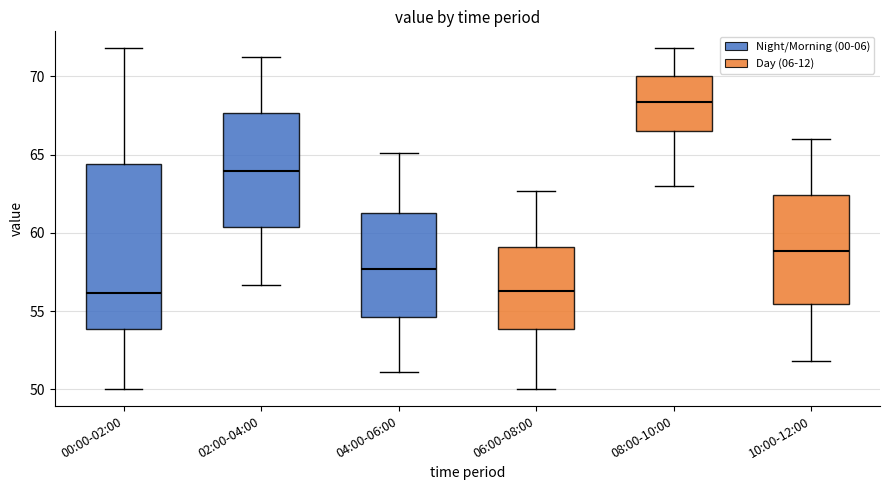

Reading left to right, transcribe this box plot: for each box, give where its median line is, the range the box spans, and where its two whiskers end, as read against the y-axis. The values are not printed on the chart, so give them approximately, as read against the axis.

00:00-02:00: median 56.0, box 54.0 to 64.5, whiskers 50.0 to 72.0
02:00-04:00: median 64.0, box 60.5 to 67.5, whiskers 56.5 to 71.0
04:00-06:00: median 57.5, box 54.5 to 61.5, whiskers 51.0 to 65.0
06:00-08:00: median 56.5, box 54.0 to 59.0, whiskers 50.0 to 62.5
08:00-10:00: median 68.5, box 66.5 to 70.0, whiskers 63.0 to 72.0
10:00-12:00: median 59.0, box 55.5 to 62.5, whiskers 52.0 to 66.0